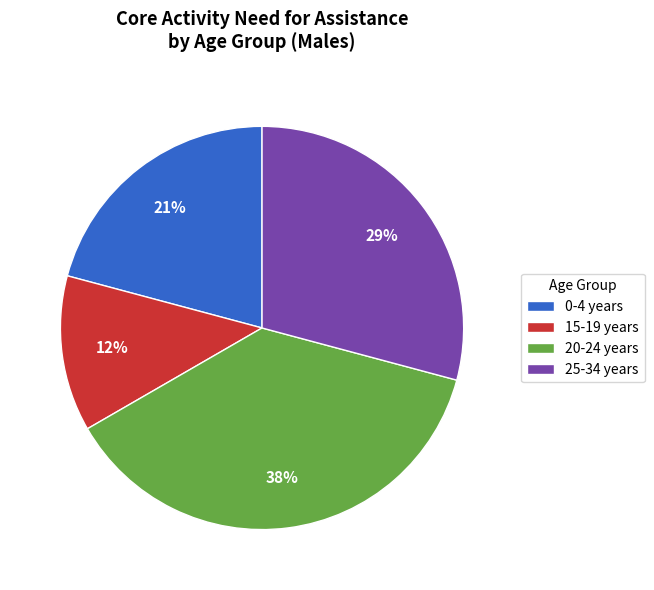

Is the sum of 20-24 years and 0-4 years greater than half?

Yes